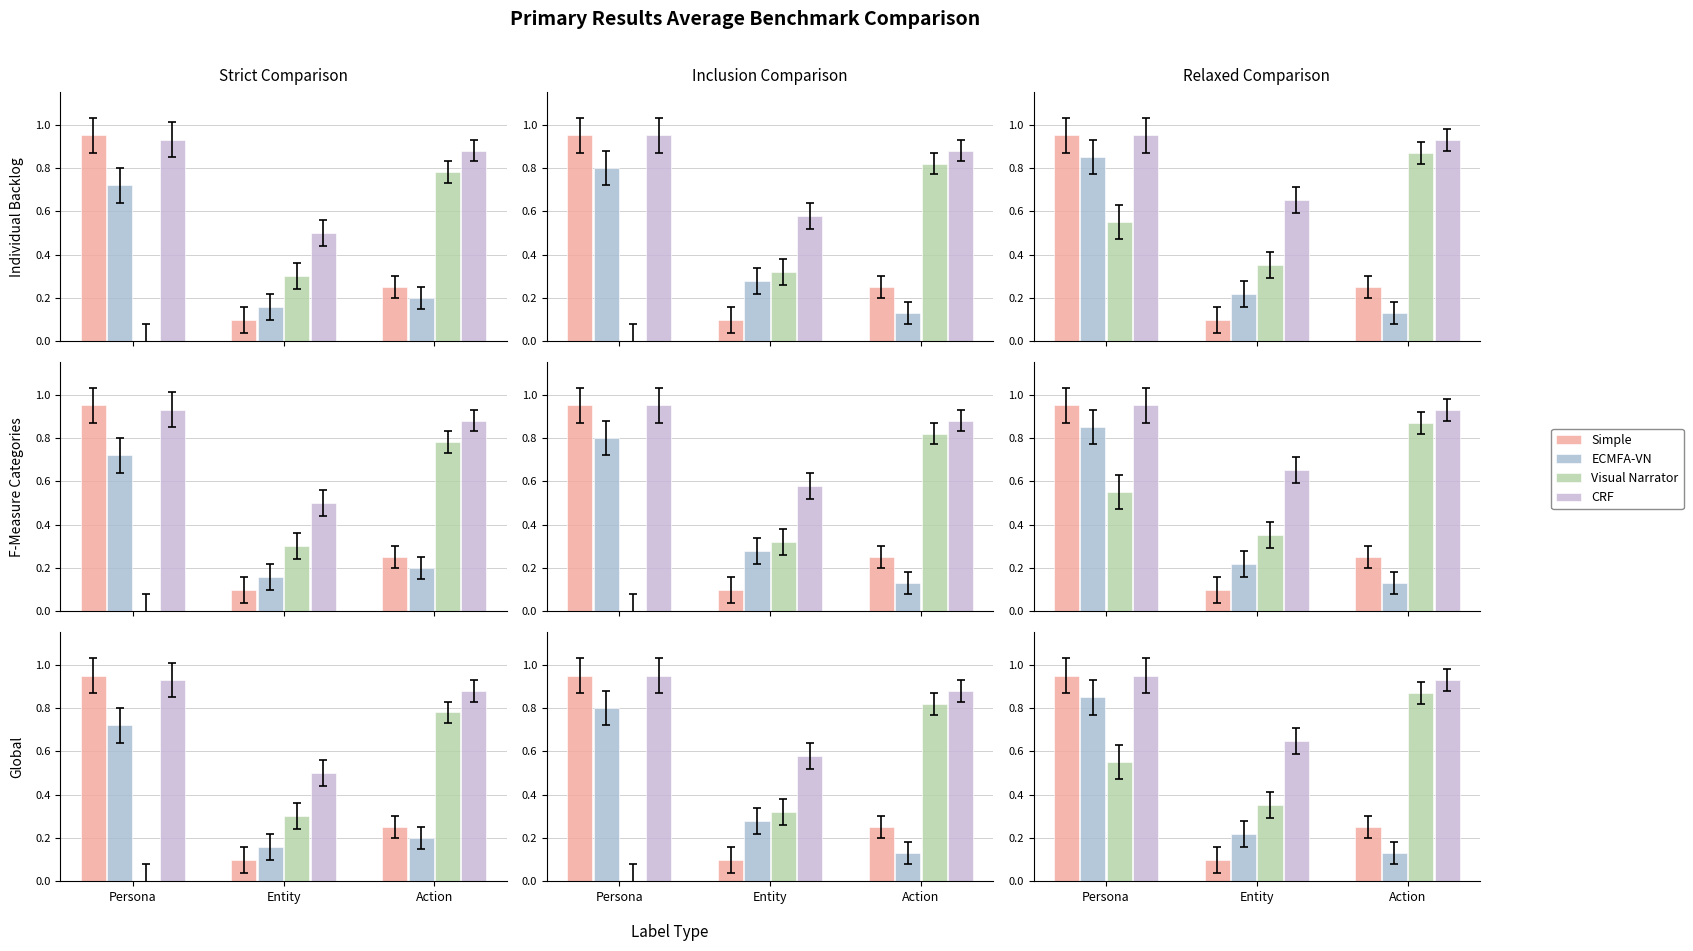

What is the difference between the highest and lowest values at Action?

0.8